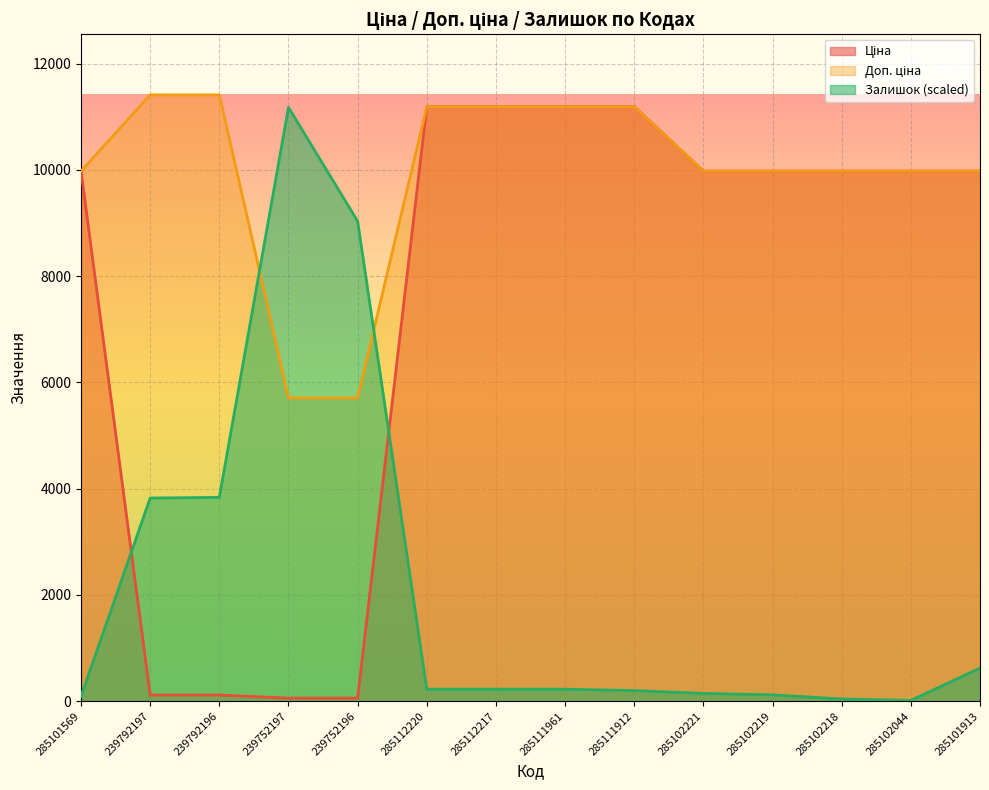

Rank the series by their average value, from highest to lowest.

Доп. ціна, Ціна, Залишок